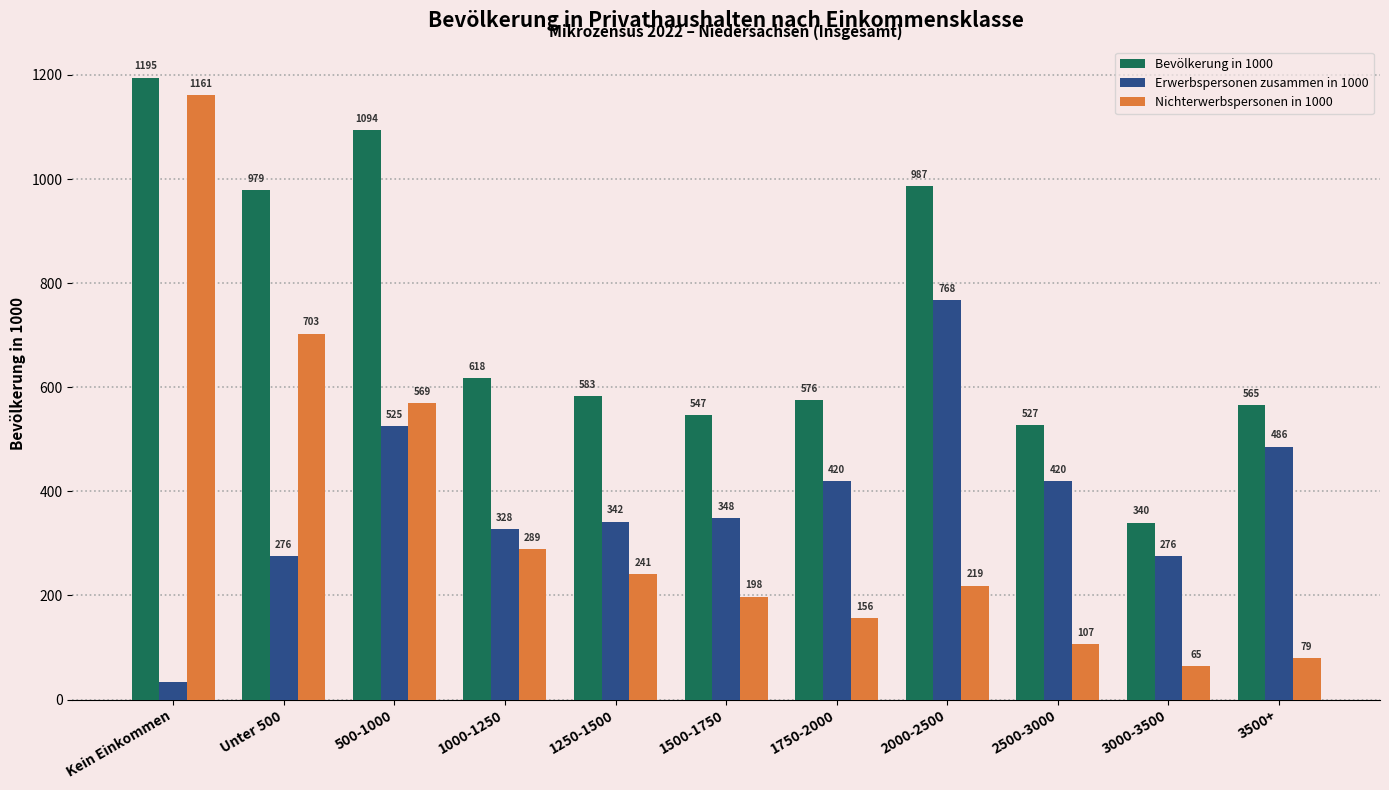

Where is Nichterwerbspersonen in 1000 nearest to the value 613?

500-1000